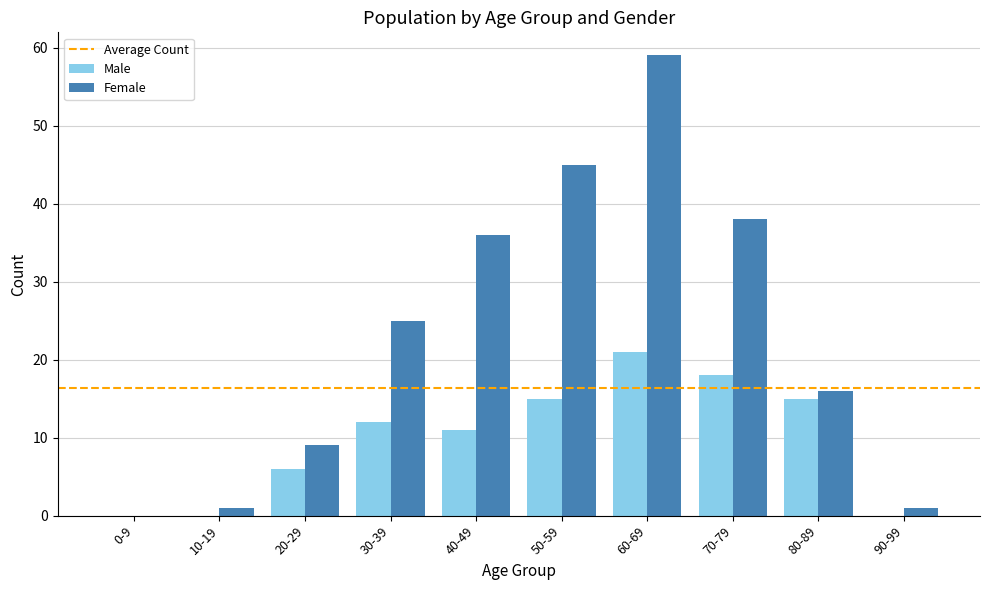

Reading right to left, list all the values displayed in this chart.

Male: 90-99=0	80-89=15	70-79=18	60-69=21	50-59=15	40-49=11	30-39=12	20-29=6	10-19=0	0-9=0
Female: 90-99=1	80-89=16	70-79=38	60-69=59	50-59=45	40-49=36	30-39=25	20-29=9	10-19=1	0-9=0